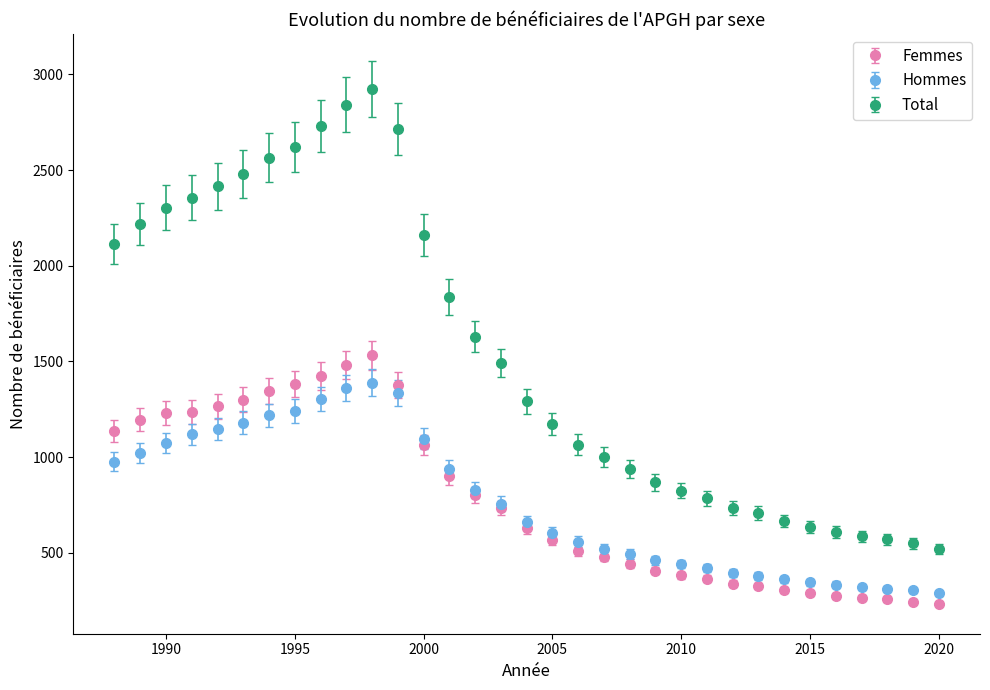

Which series has the widest spread of values?

Total